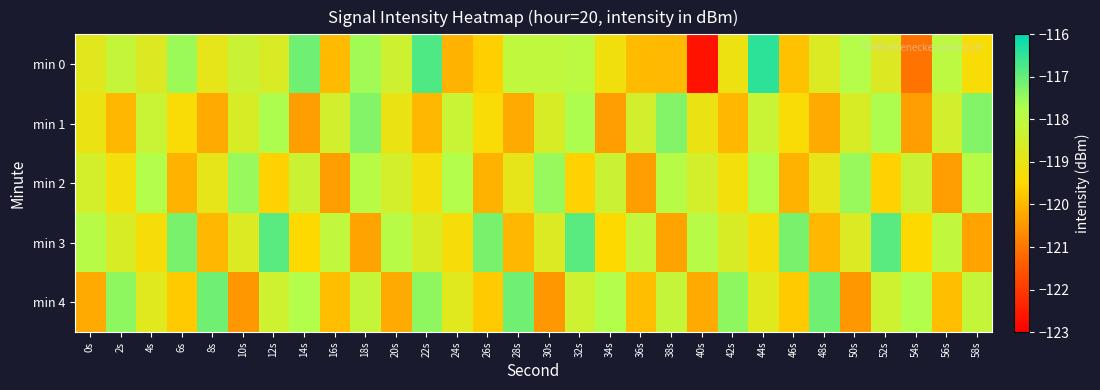

At how many categories does at least one series exceed -118?

28